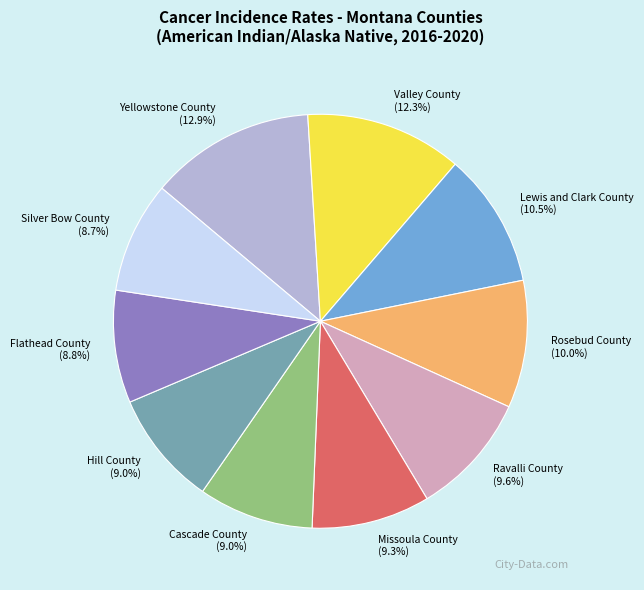

True or false: Silver Bow County accounts for 19% of the total.

False